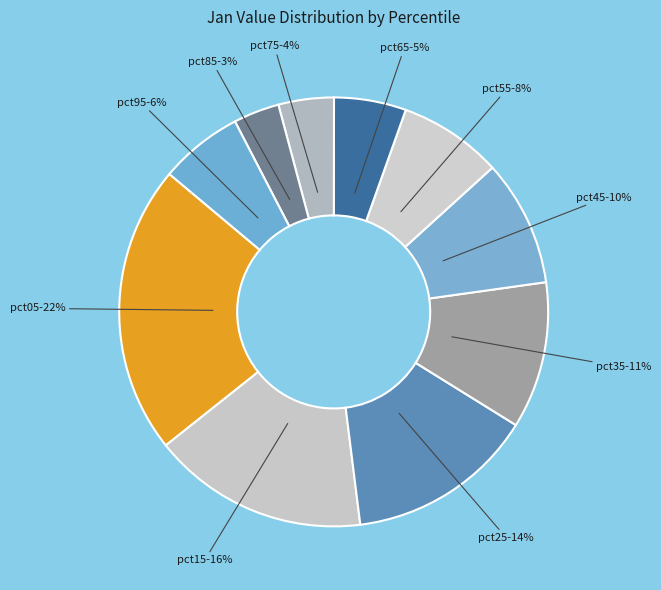

Between pct95 and pct05, which is larger?

pct05